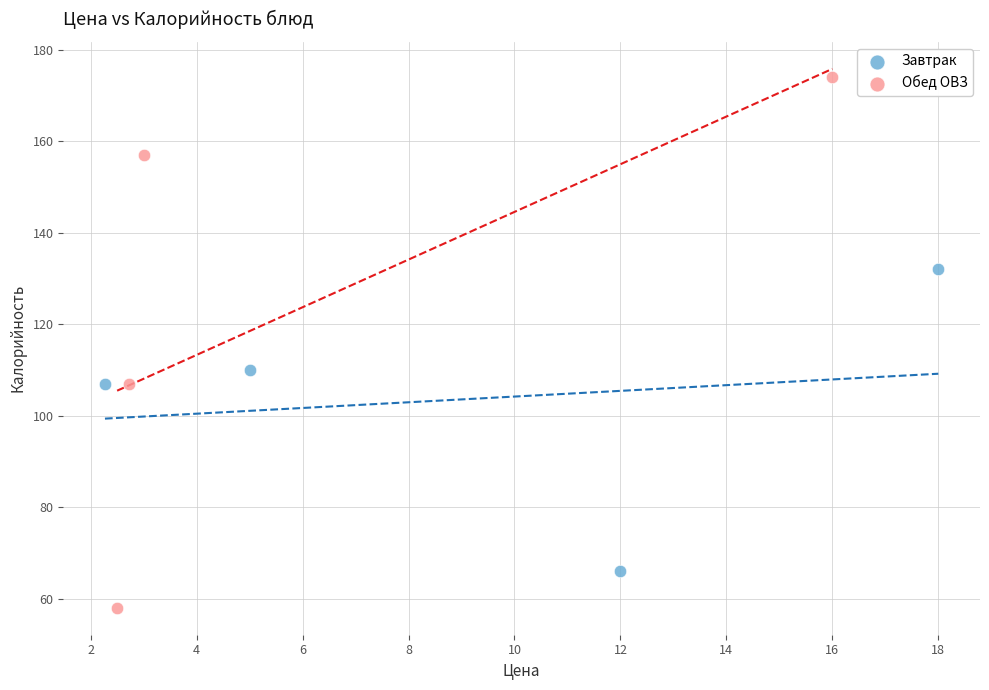

Which series contains the highest Y value?

Обед ОВЗ